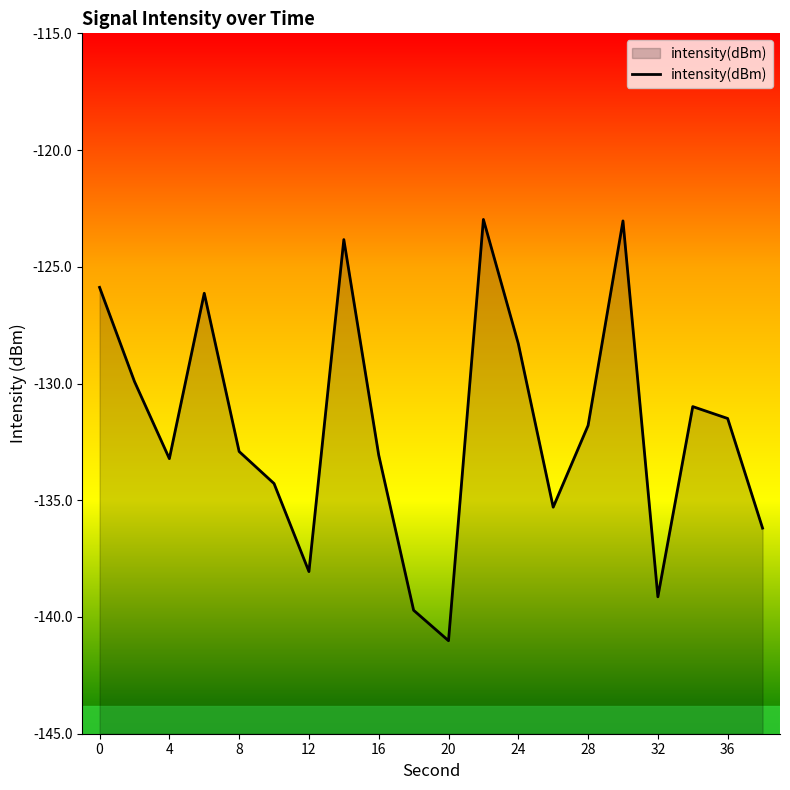

How many points are lower than both their immediate neighbors (excluding endpoints)?

5